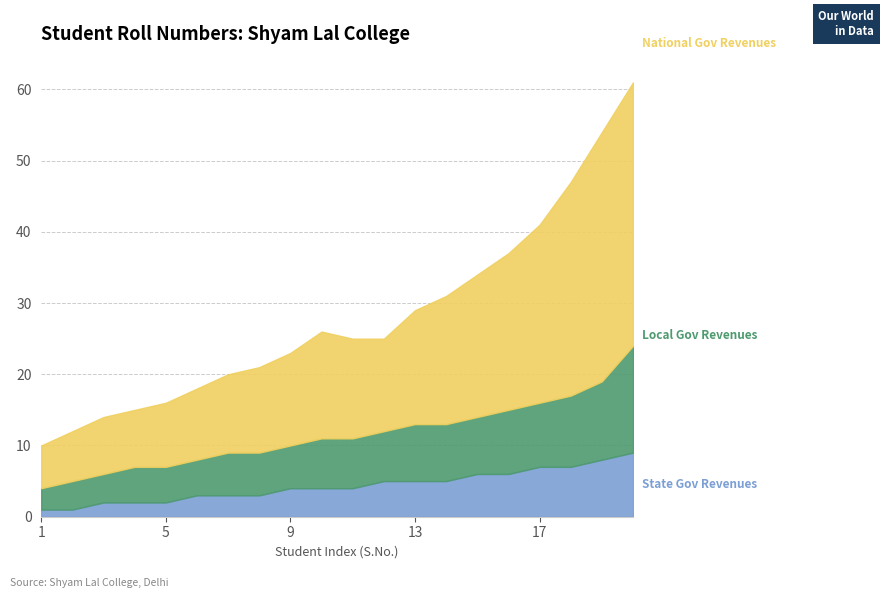

At which label does National Gov Revenues reach its peak?

20